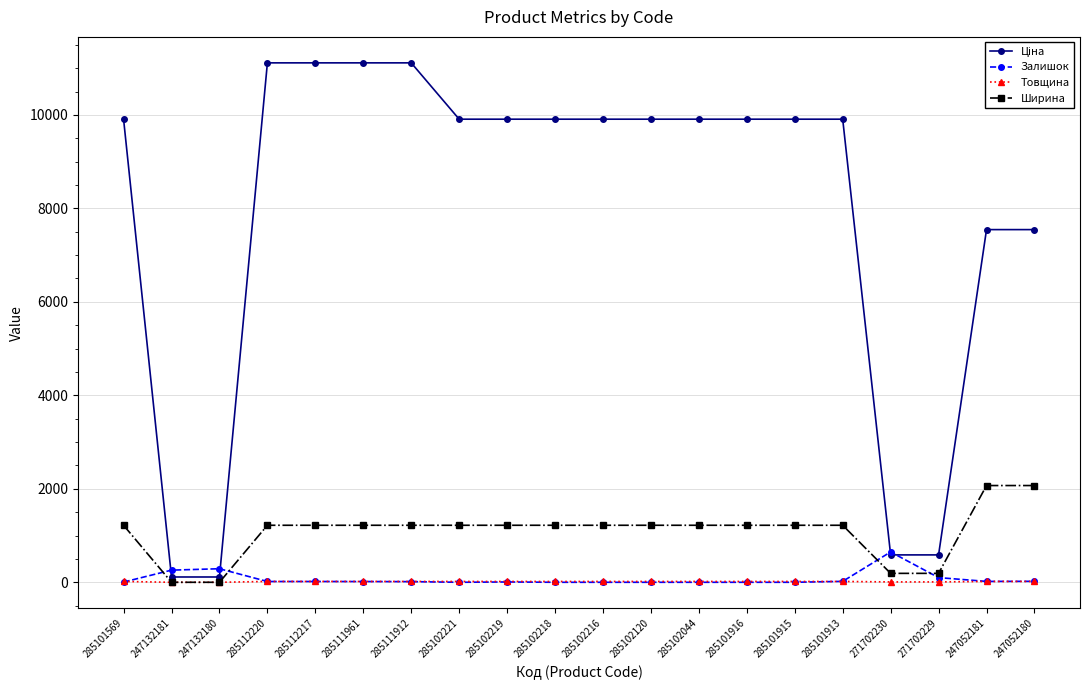

What is the average value of the Ширина series?

1080.1